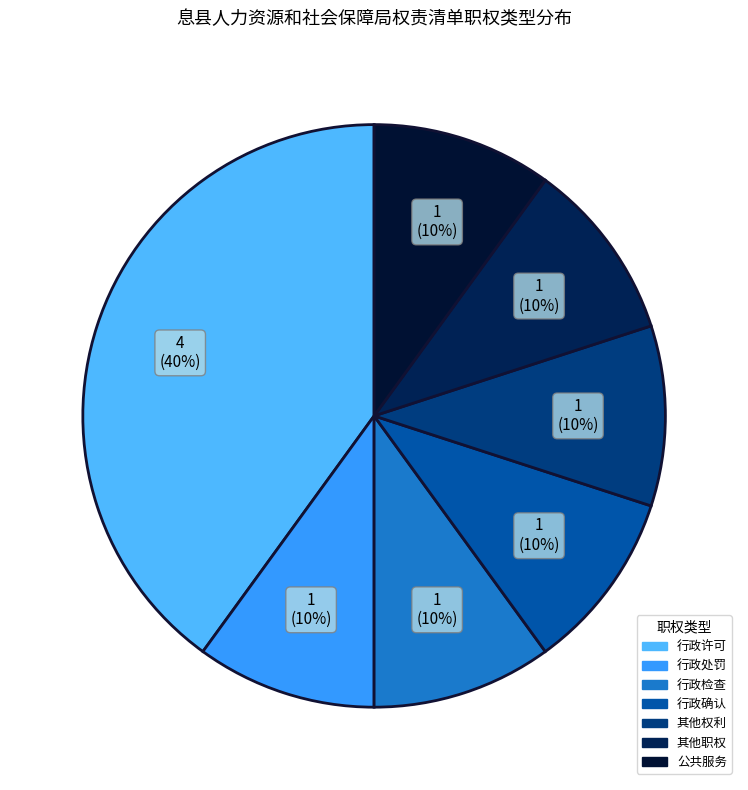

What percentage is the 行政处罚 slice, to the nearest percent?

10%